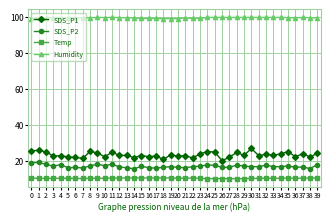

What is the sum of all Humidity values?

3987.0